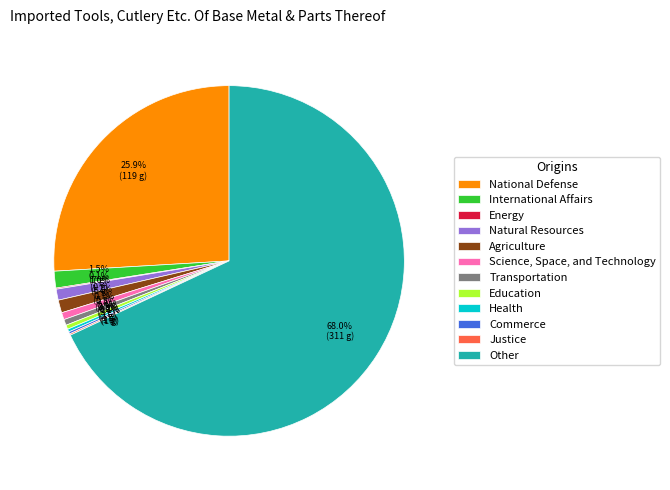

What percentage is the Agriculture slice, to the nearest percent?

1%